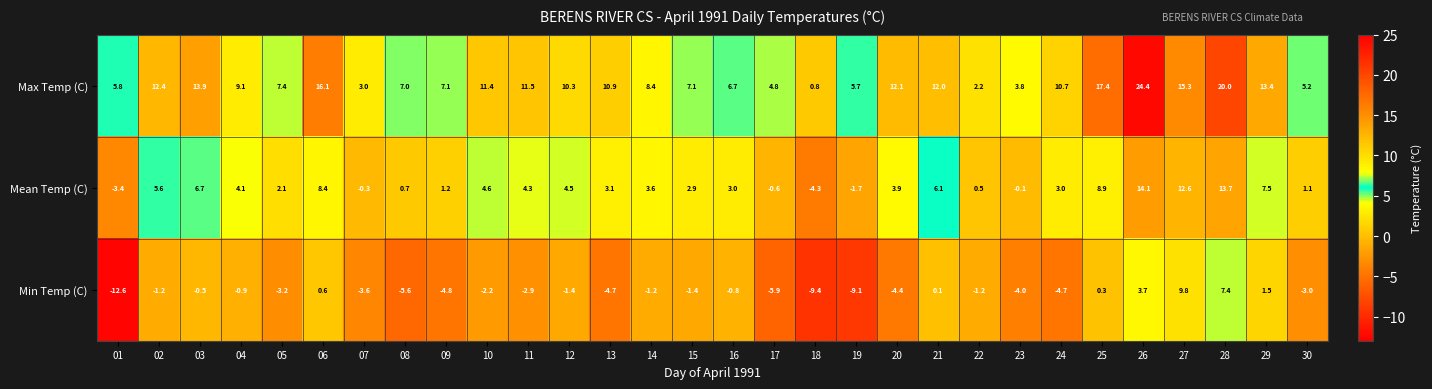

Rank the series by their average value, from highest to lowest.

Max Temp (C), Mean Temp (C), Min Temp (C)